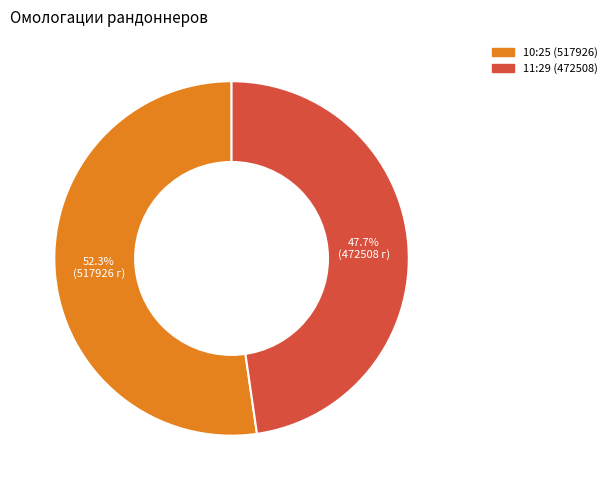

To the nearest percent, what percentage of the pie is 10:25 (517926)?

52%